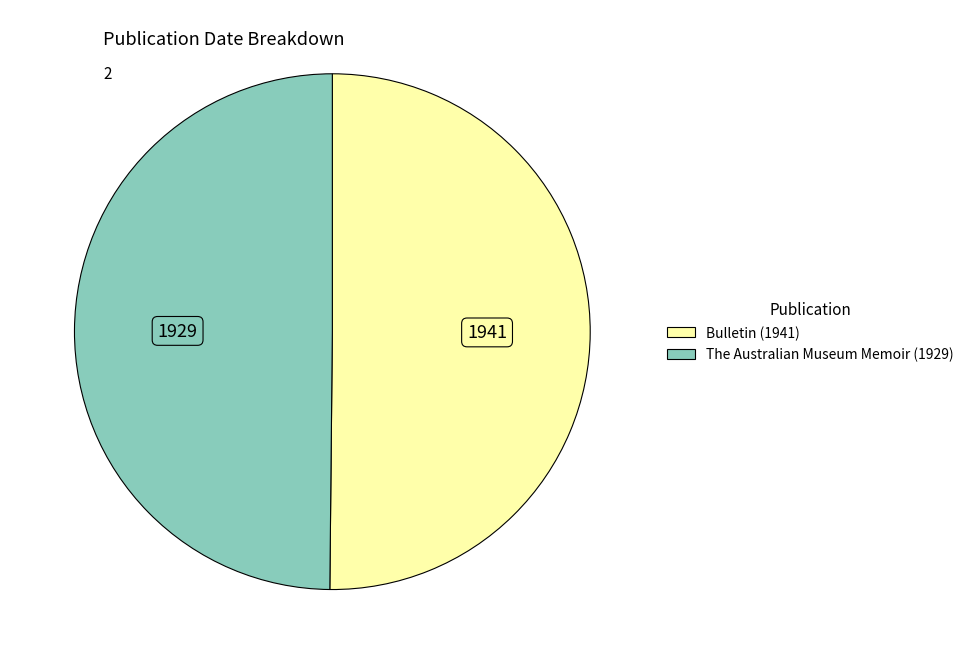

True or false: The Australian Museum Memoir (1929) accounts for 56% of the total.

False